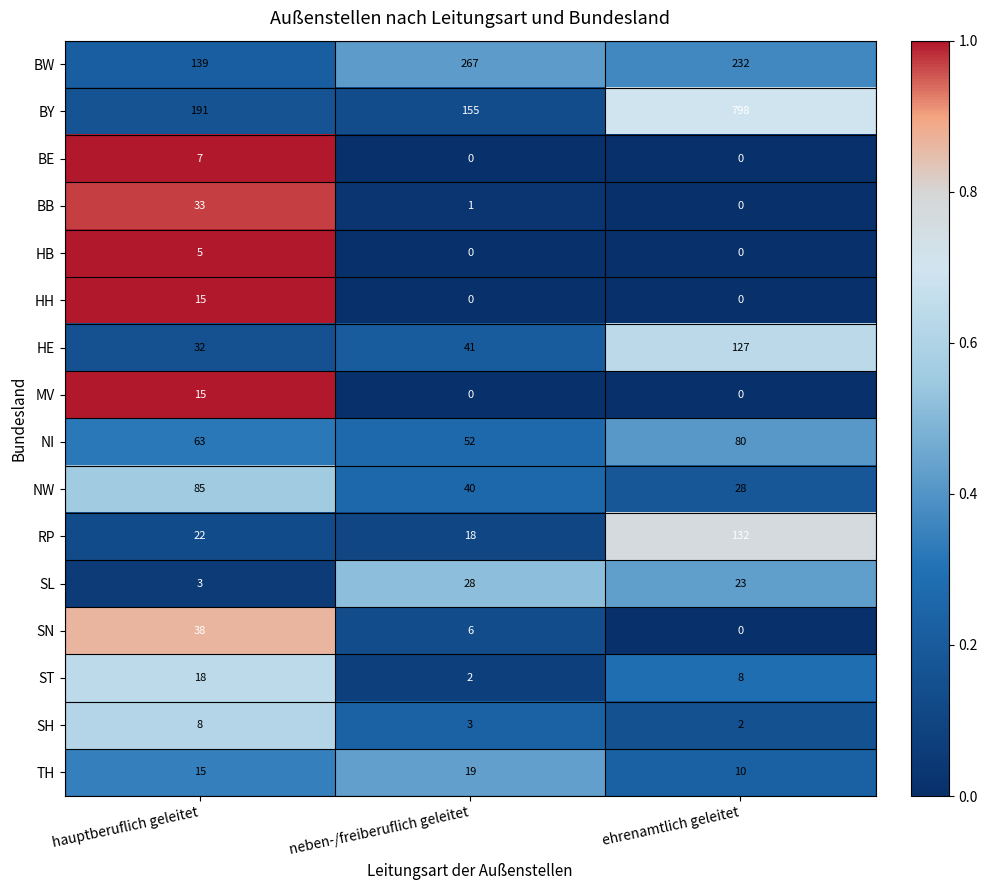

At which category is the sum across all series the highest?

ehrenamtlich geleitet